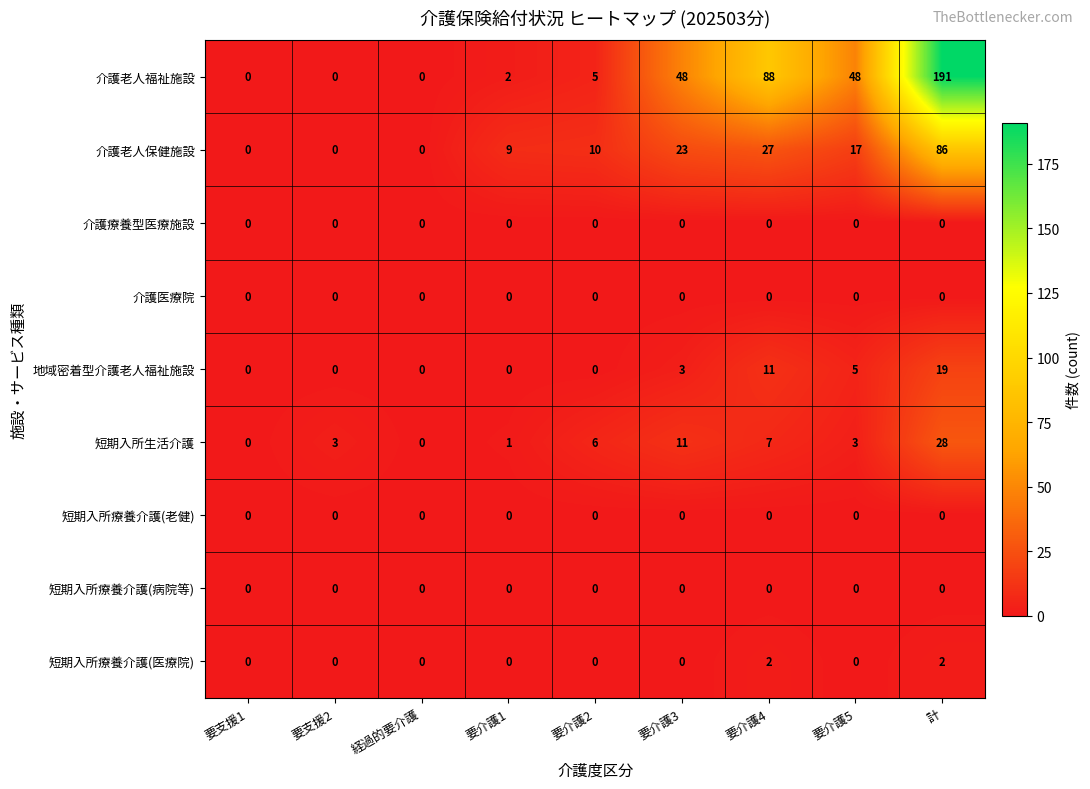

At how many categories does at least one series exceed 21?

4